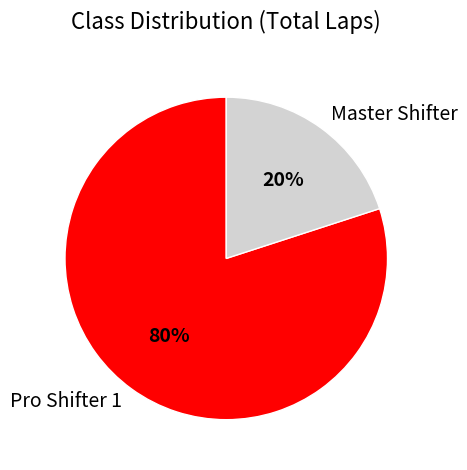

Which slice is the largest?

Pro Shifter 1